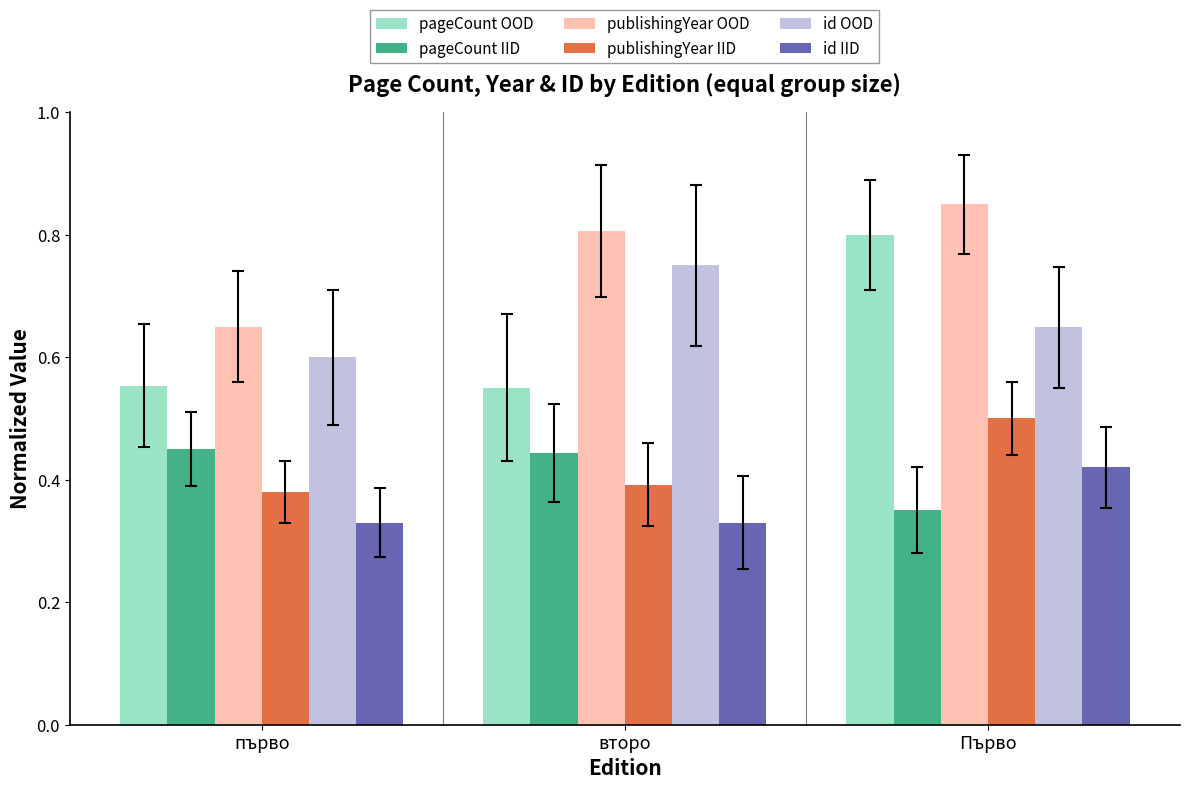

Between второ and Първо, which series saw the biggest shift?

pageCount OOD